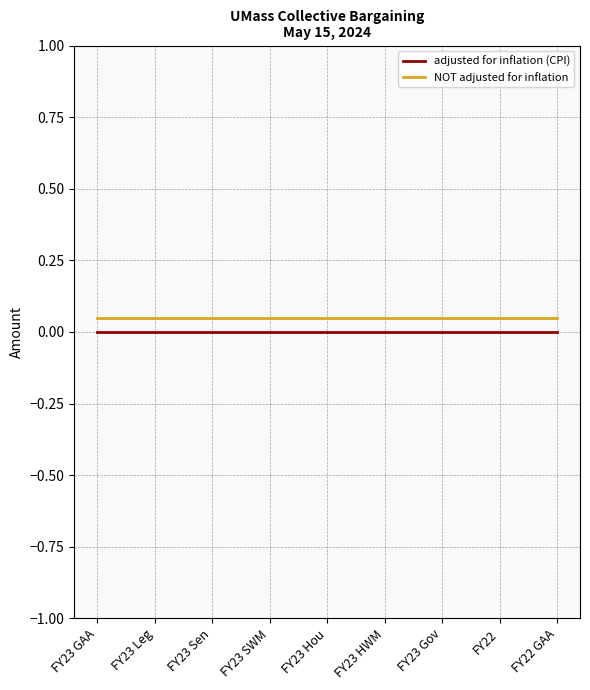

True or false: adjusted for inflation (CPI) and NOT adjusted for inflation cross at least once.

False